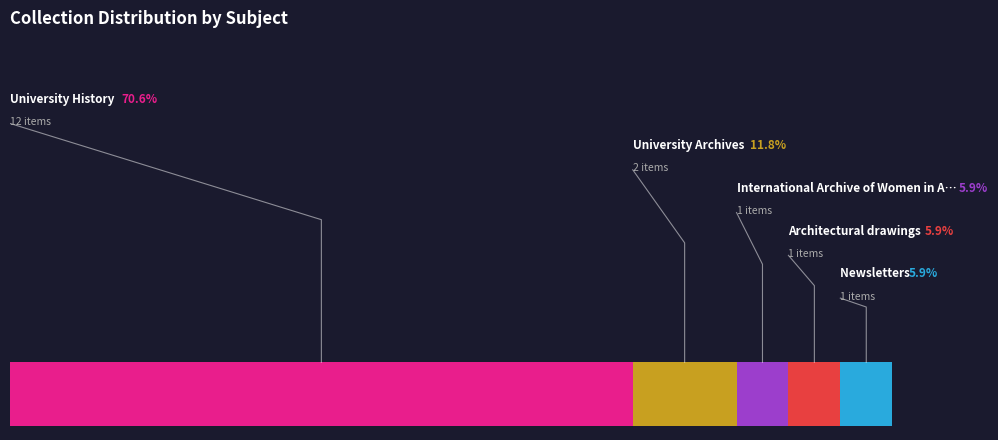

To the nearest percent, what is the combined percentage of University History and University Archives?

82%